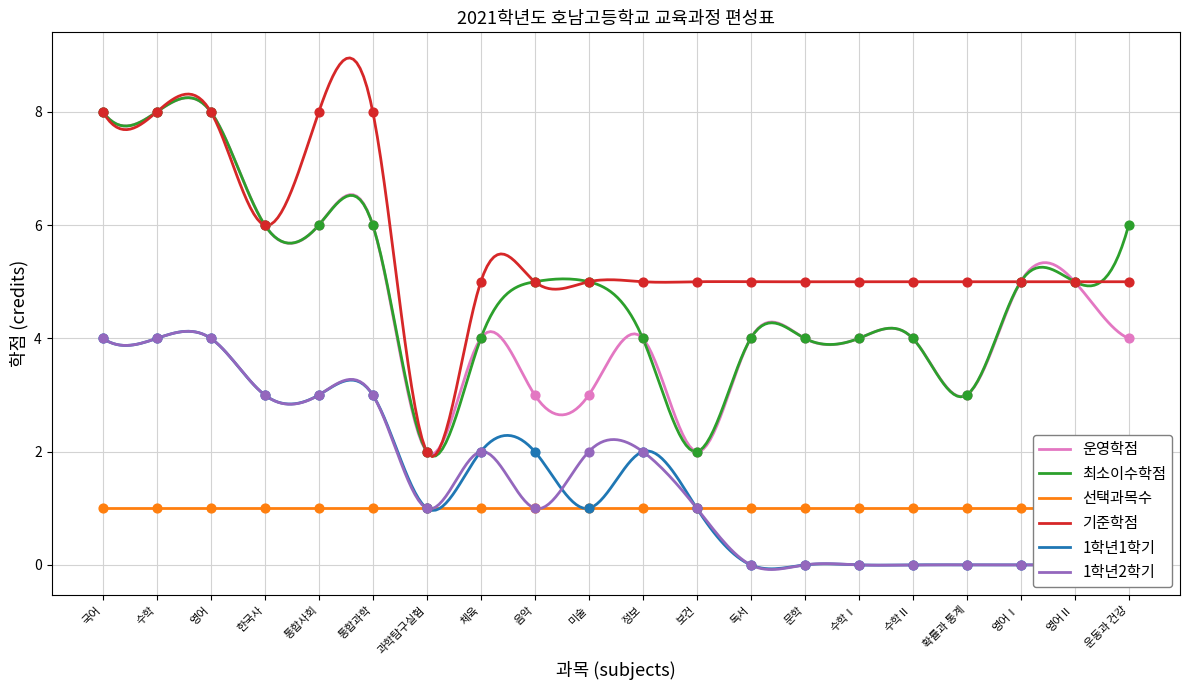

At which category is the sum across all series the highest?

국어